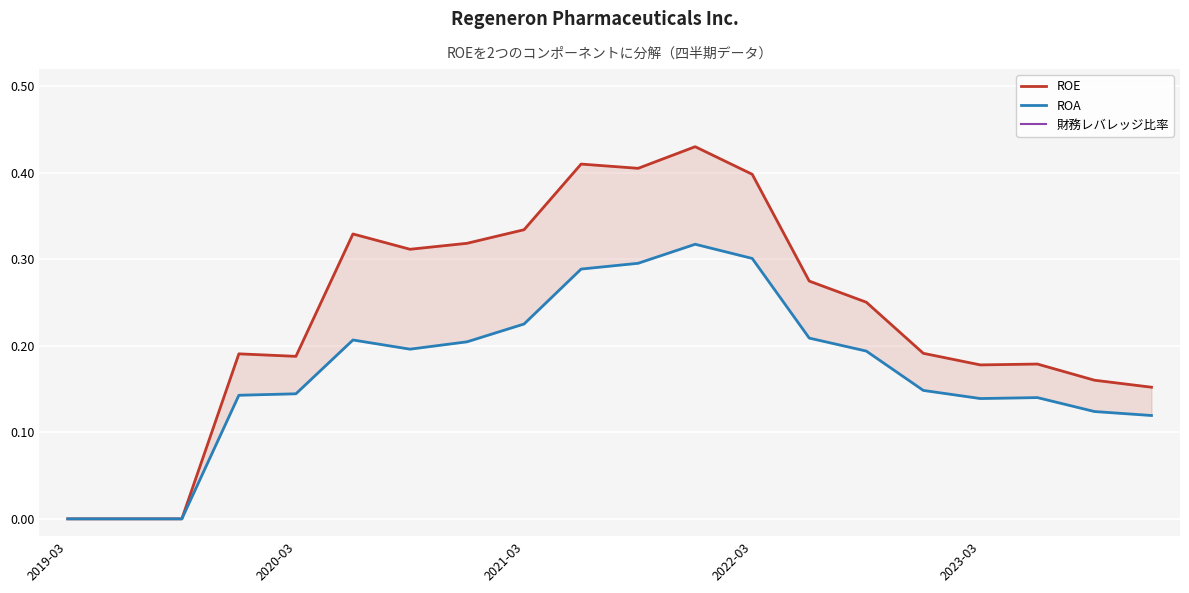

How many interior local valleys does the ROE series have?

4